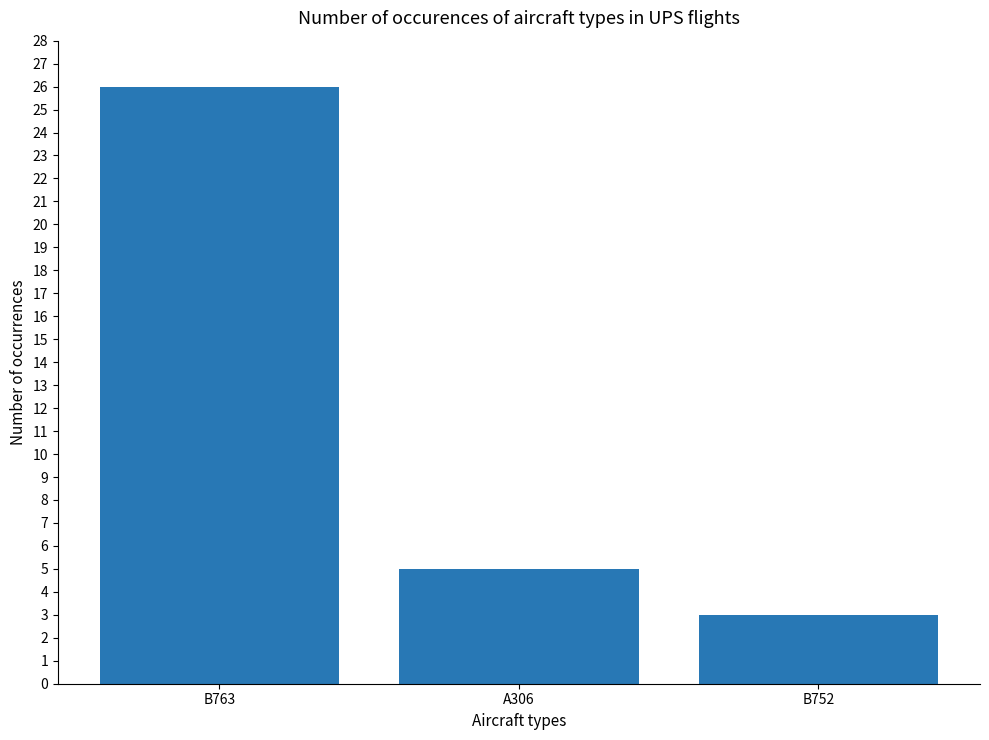

Where does the data first go above 5?

B763